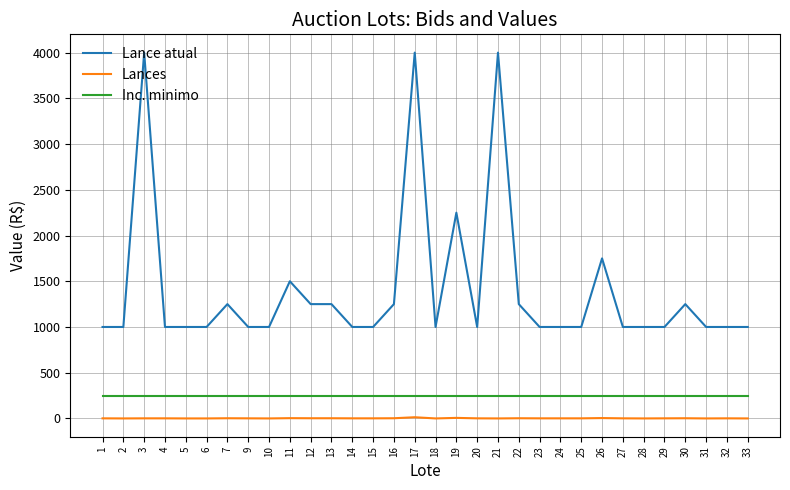

Which series has the largest total across all categories?

Lance atual